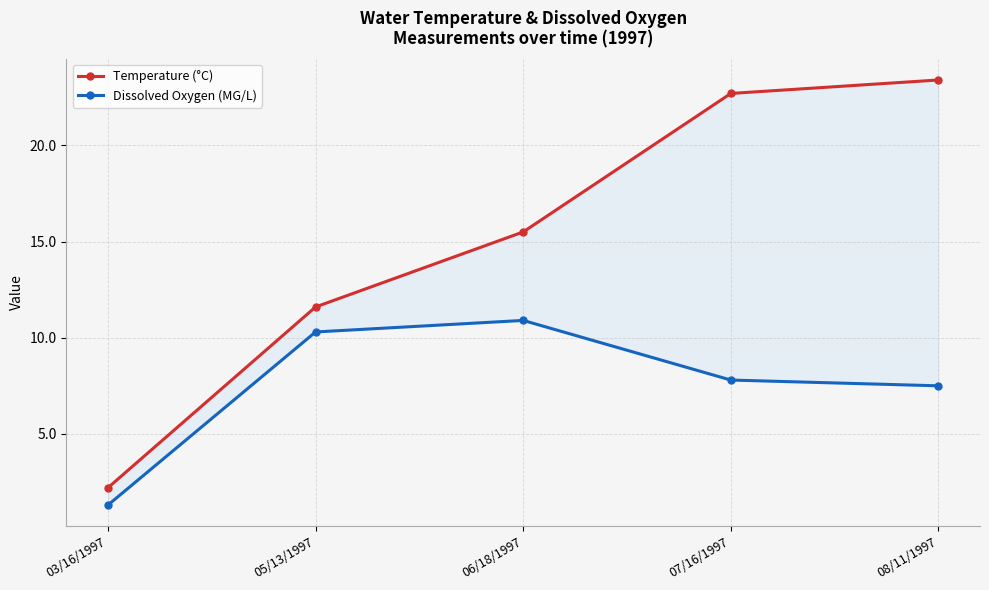

Is the value of Temperature (°C) at 03/16/1997 greater than the value of Dissolved Oxygen (MG/L) at 05/13/1997?

No